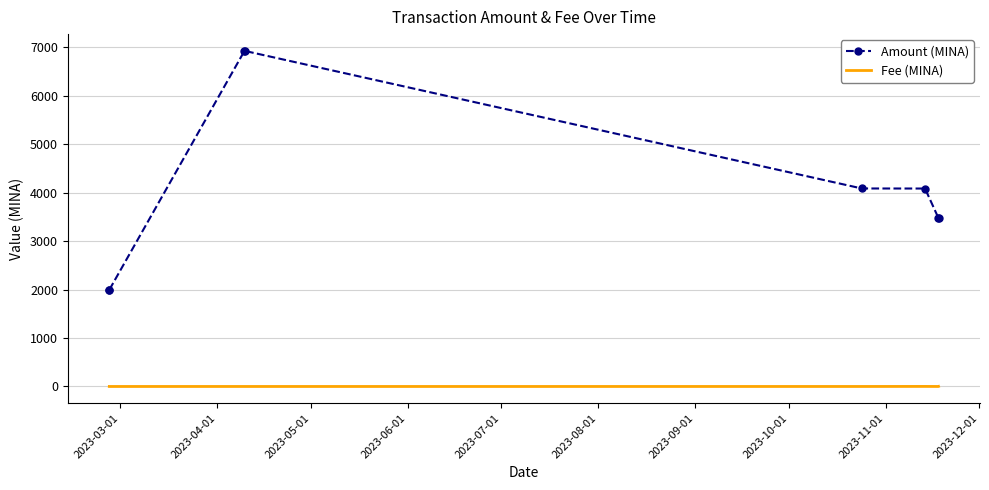

Which series has the largest range (max minus min)?

Amount (MINA)